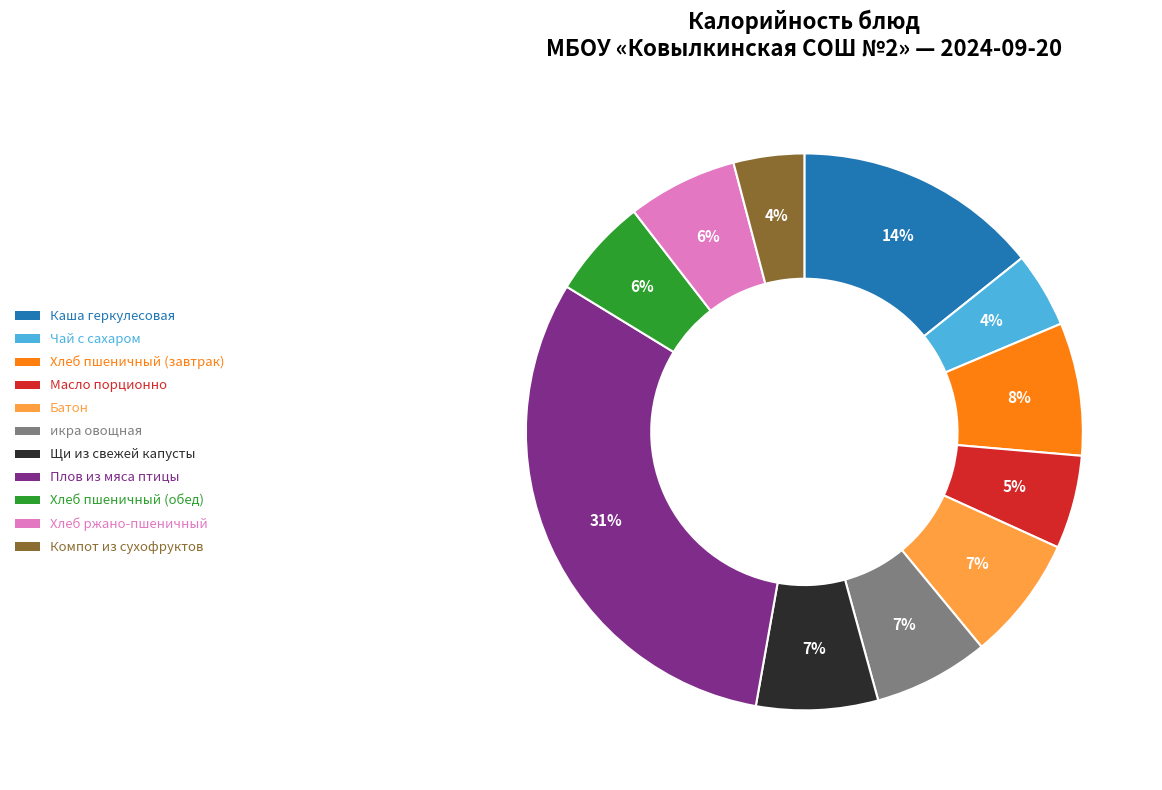

Between Каша геркулесовая and Батон, which is larger?

Каша геркулесовая